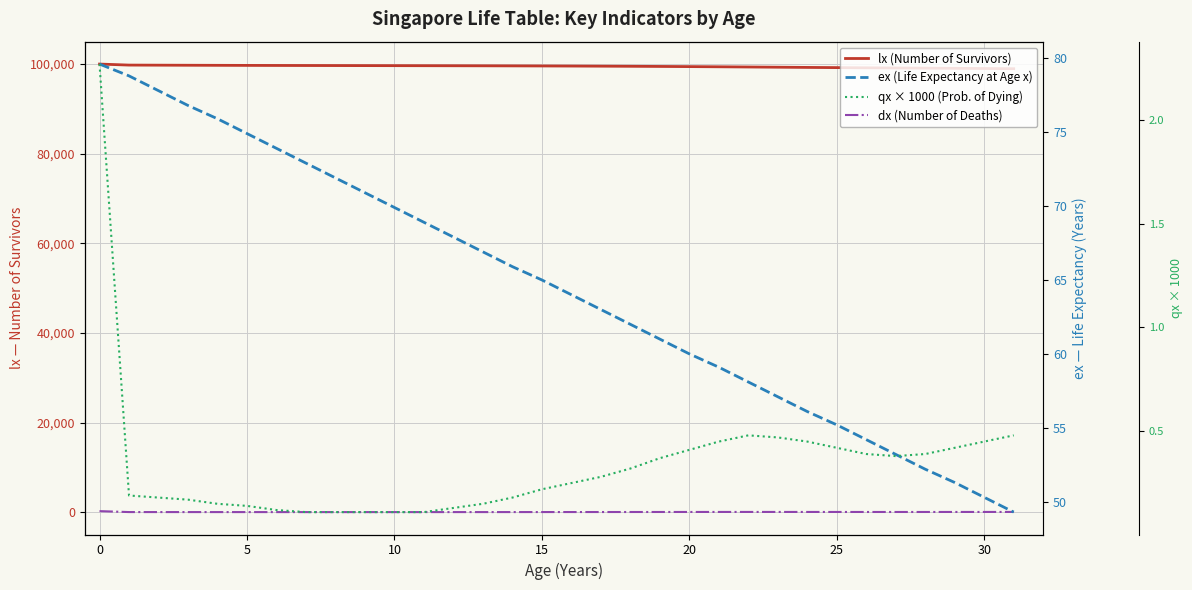

What is the average value of the lx (Number of Survivors) series?

99483.3